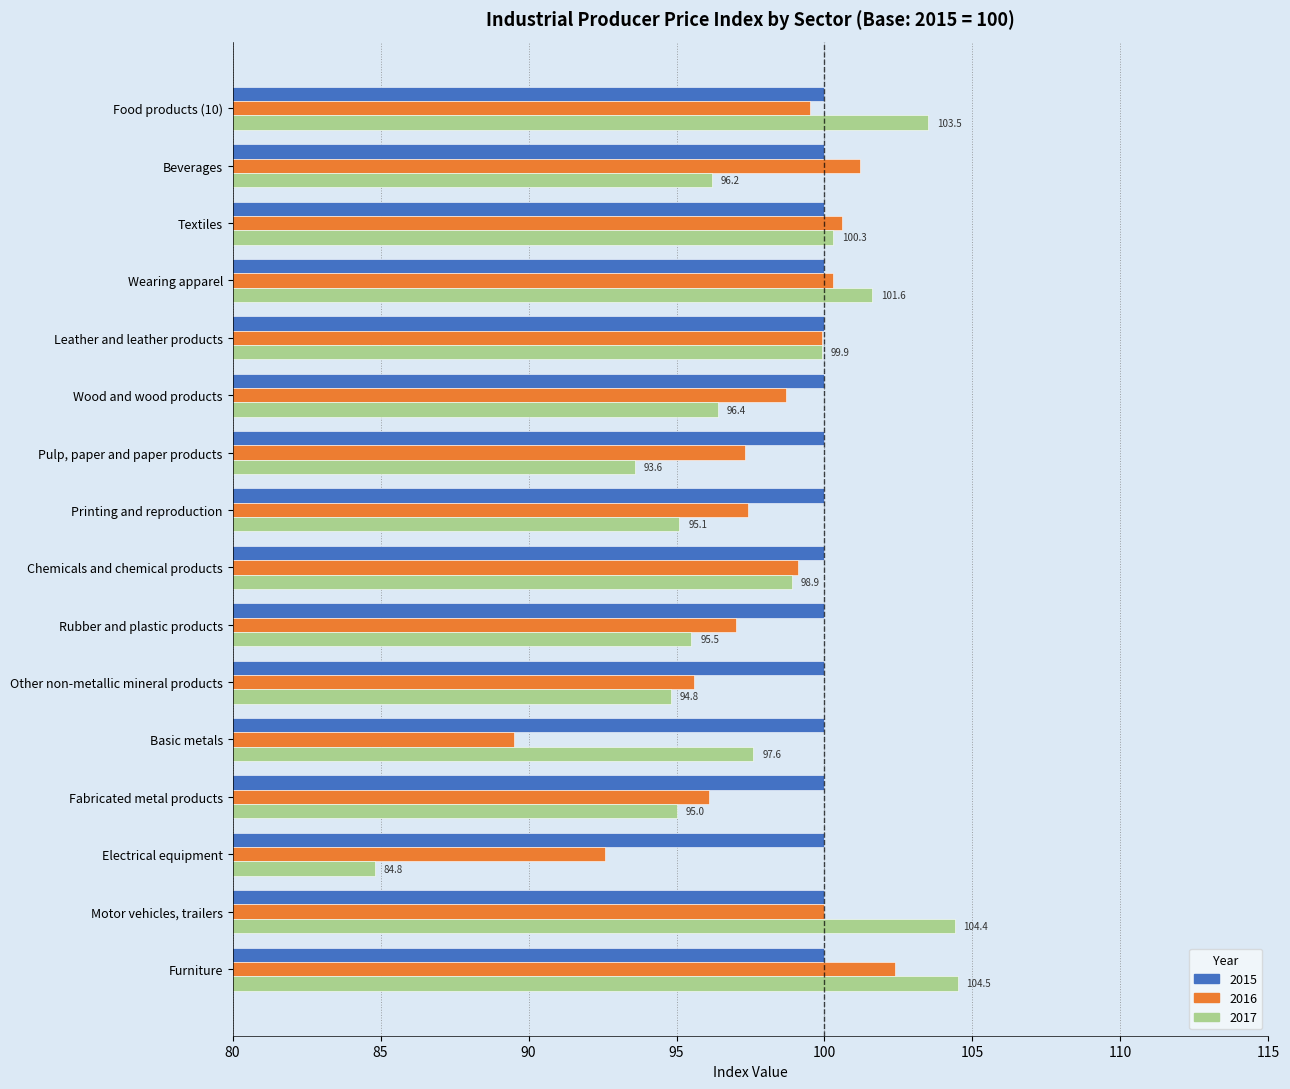

The value of 2015 at Basic metals is 100.0. True or false?

True